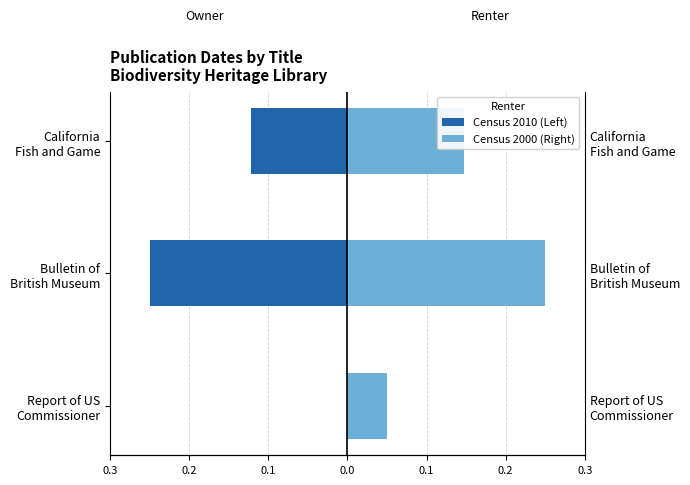

The value of Census 2010 (Left) at California Fish and Game is -0.1. True or false?

True